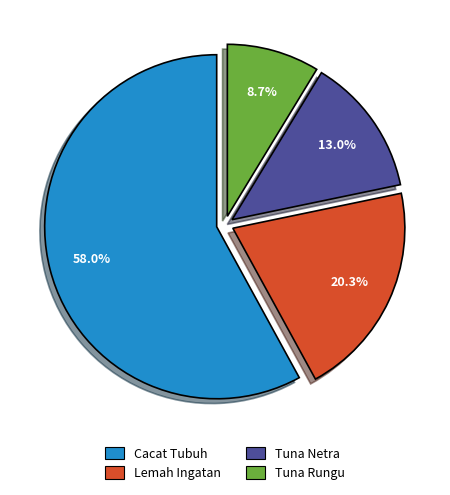

Which slice represents more than half of the pie?

Cacat Tubuh